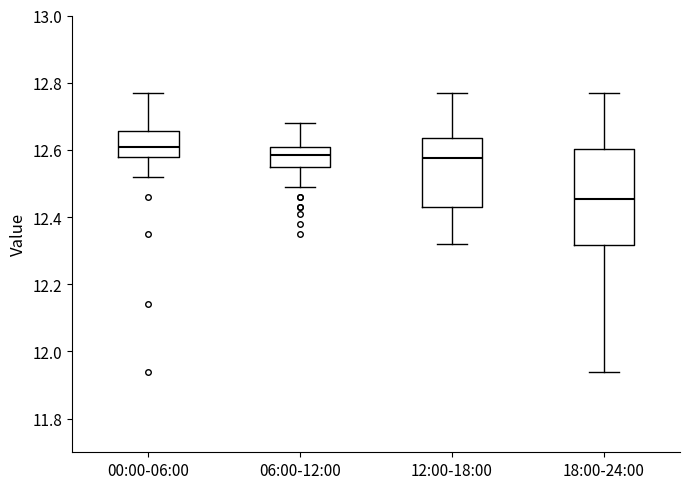

Reading left to right, transcribe this box plot: for each box, give where its median line is, the range the box spans, and where its two whiskers end, as read against the y-axis. The values are not printed on the chart, so give them approximately, as read against the axis.

00:00-06:00: median 12.62, box 12.58 to 12.66, whiskers 12.52 to 12.78
06:00-12:00: median 12.58, box 12.56 to 12.62, whiskers 12.50 to 12.68
12:00-18:00: median 12.58, box 12.44 to 12.64, whiskers 12.32 to 12.78
18:00-24:00: median 12.46, box 12.32 to 12.60, whiskers 11.94 to 12.78